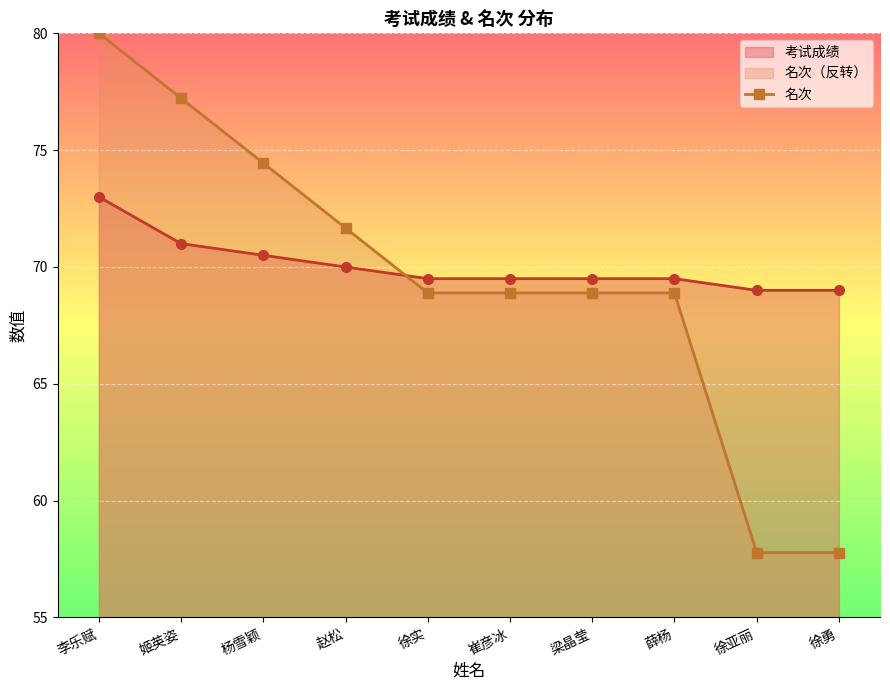

How many series are shown in this chart?

2